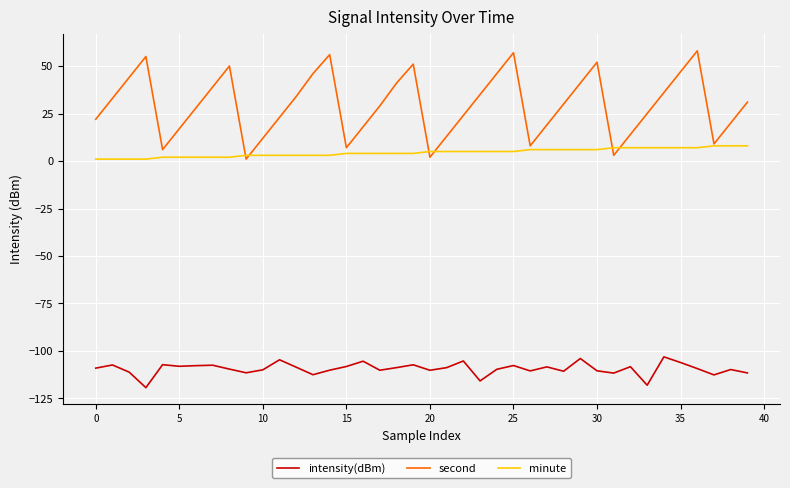

Which series has the widest spread of values?

second